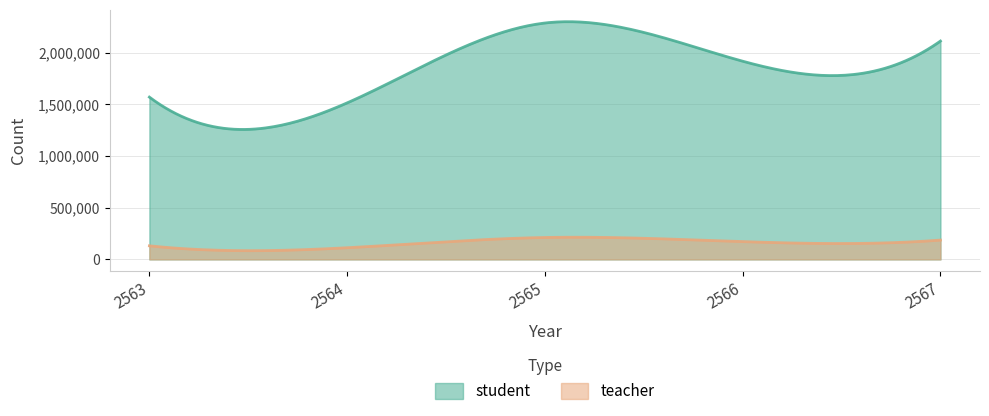

Where is teacher nearest to the value 162353?

2566